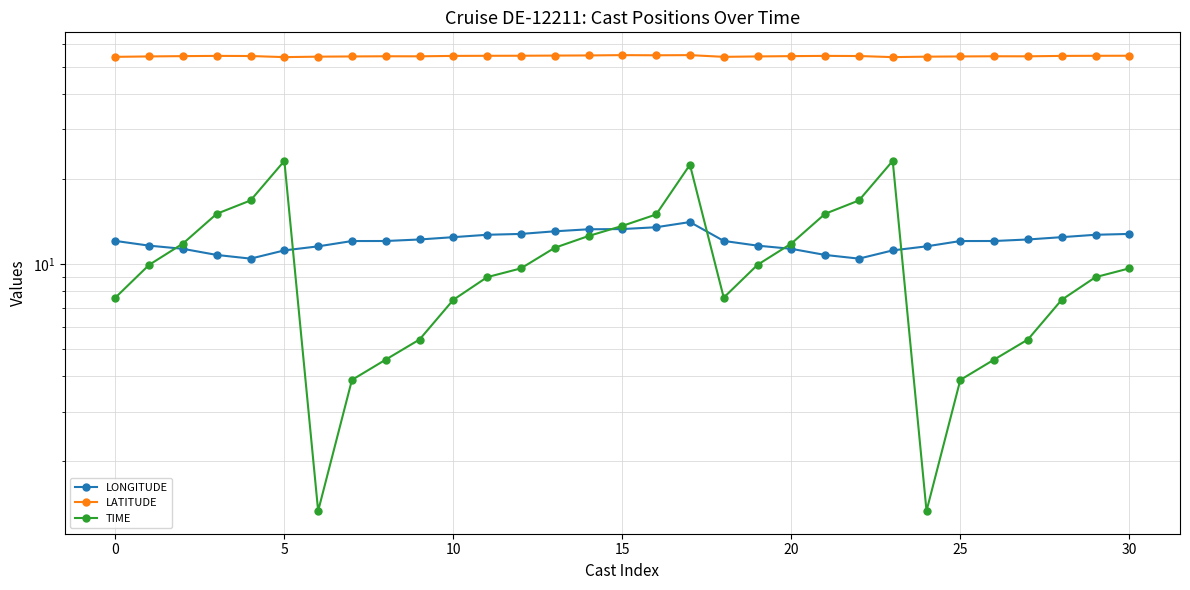

Reading left to right, list all the values displayed in this chart.

LONGITUDE: 12.1	11.6	11.3	10.8	10.4	11.2	11.6	12.1	12.1	12.2	12.4	12.7	12.8	13.1	13.3	13.3	13.5	14.1	12.1	11.6	11.3	10.8	10.4	11.2	11.6	12.1	12.1	12.2	12.4	12.7	12.8
LATITUDE: 54.2	54.4	54.6	54.7	54.6	54.1	54.3	54.4	54.5	54.5	54.7	54.7	54.7	54.8	54.9	55.0	54.9	55.0	54.2	54.4	54.6	54.7	54.6	54.1	54.3	54.4	54.5	54.5	54.7	54.7	54.7
TIME: 7.6	9.9	11.8	15.1	16.8	23.2	1.3	3.9	4.6	5.4	7.5	9.0	9.7	11.4	12.6	13.7	15.0	22.5	7.6	9.9	11.8	15.1	16.8	23.2	1.3	3.9	4.6	5.4	7.5	9.0	9.7